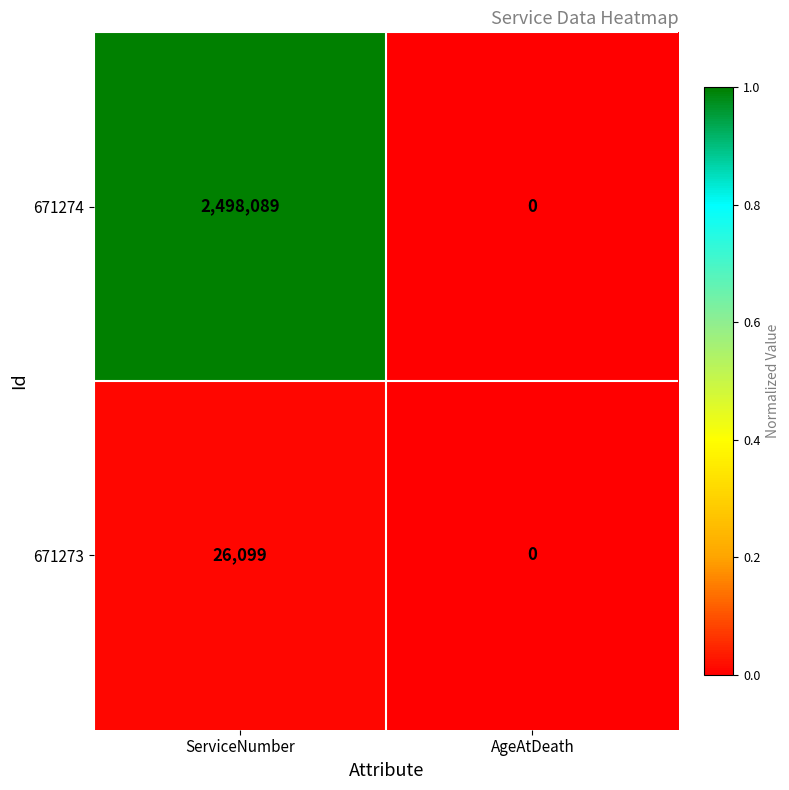

Count the number of categories in the chart.

2